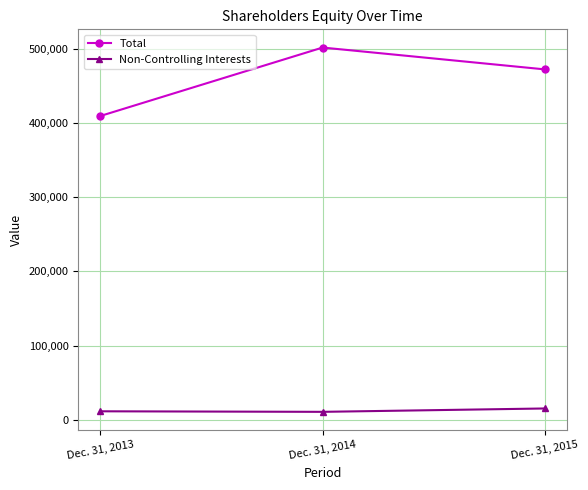

Rank the series by their maximum value, from highest to lowest.

Total, Non-Controlling Interests